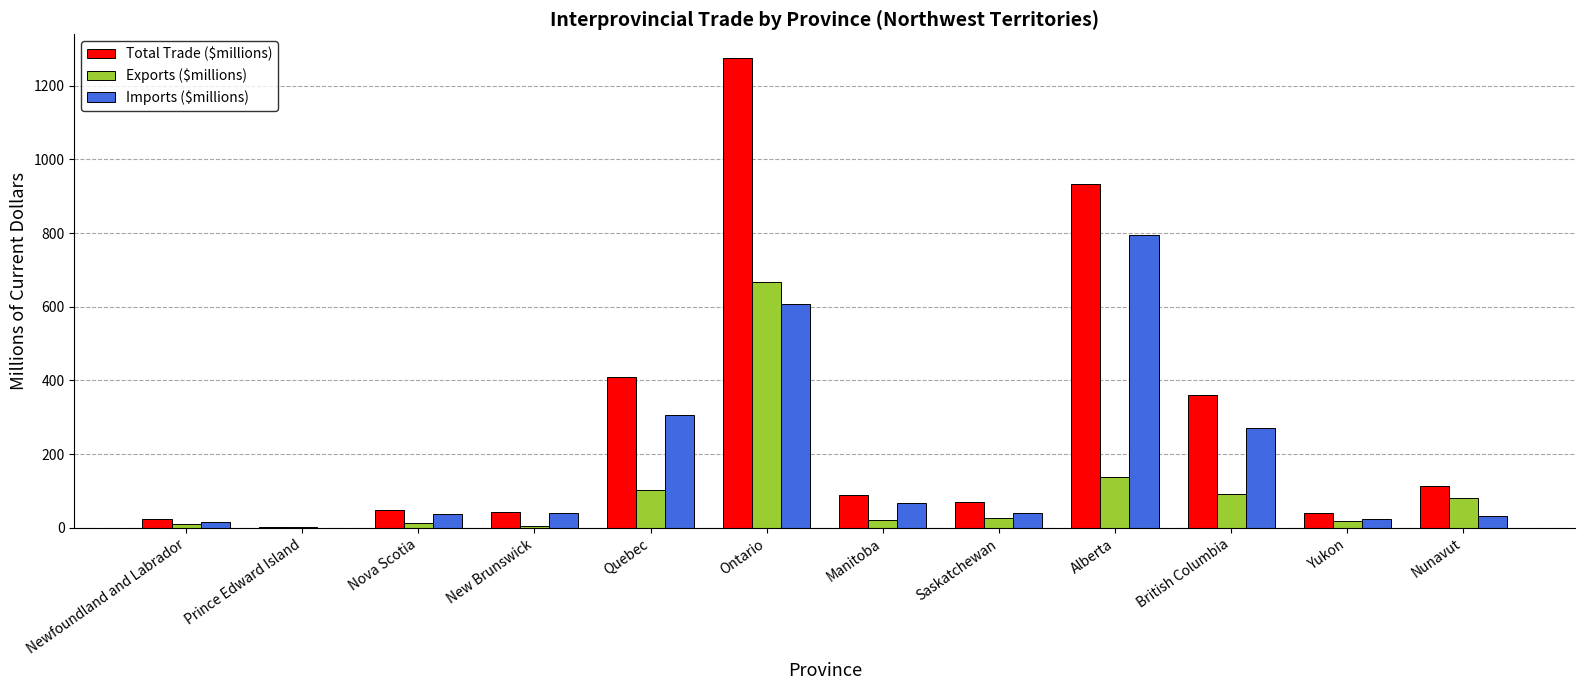

Is it true that Total Trade ($millions) equals 123.4 at Saskatchewan?

False